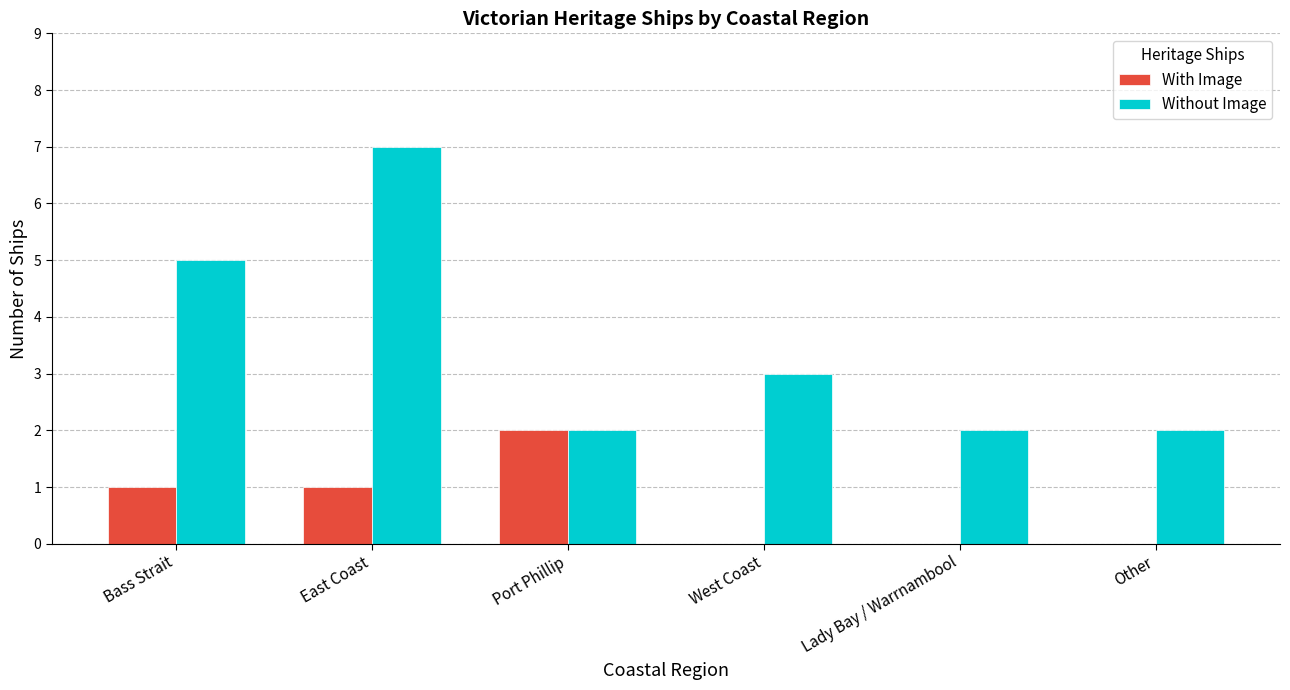

What are all the series names shown in the legend?

With Image, Without Image